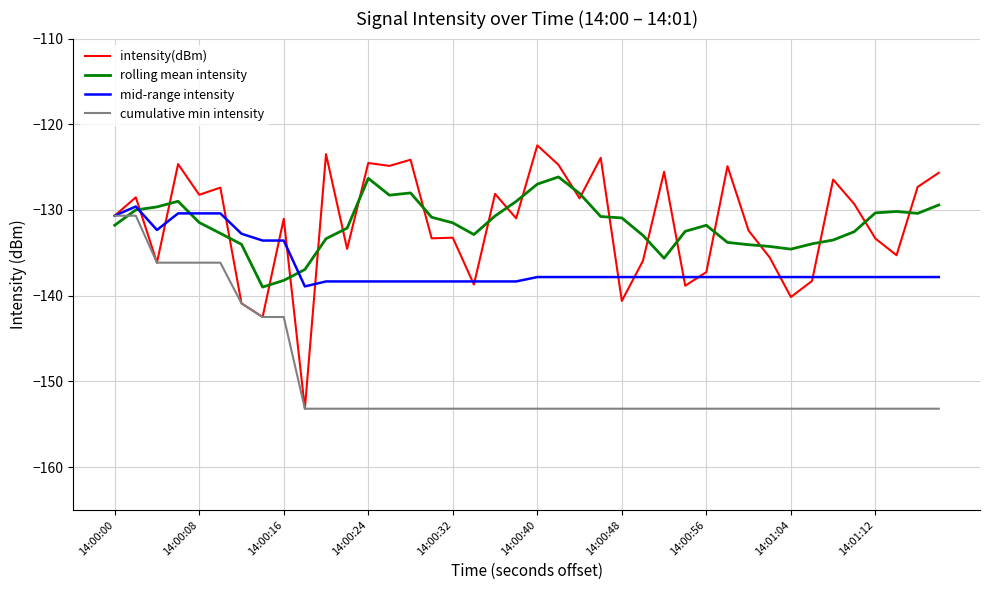

How many times do rolling mean intensity and cumulative min intensity cross each other?

1